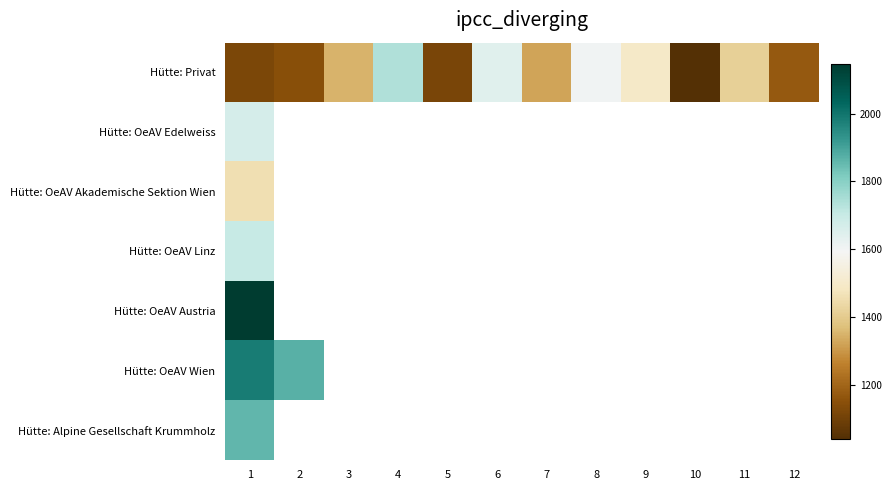

Which series has the largest total across all categories?

Hütte: Privat